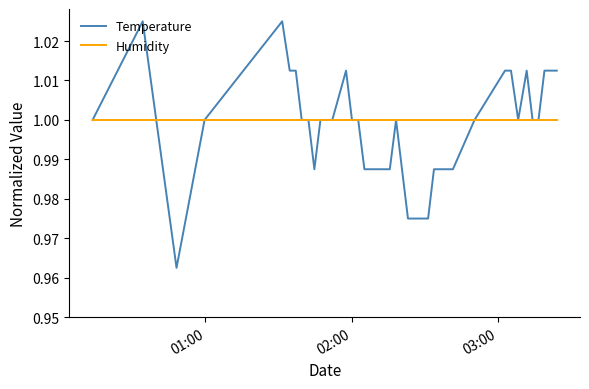

Which series has the largest range (max minus min)?

Temperature